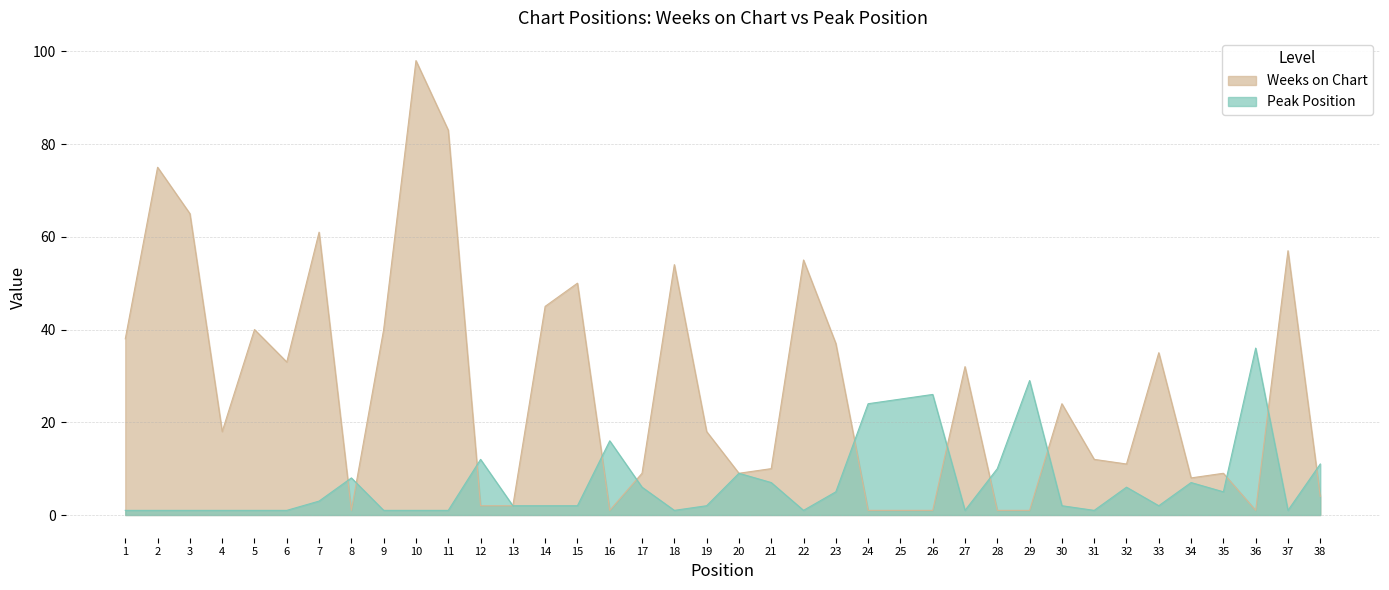

Where does the Peak Position series first go above 2?

7